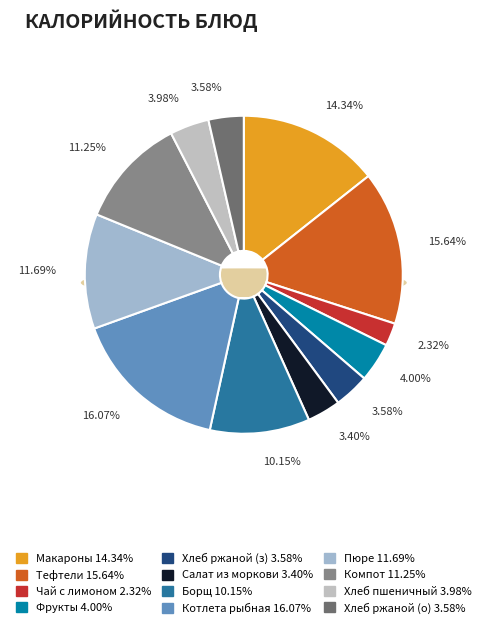

Approximately how many times larger is the value at Чай с лимоном и сахаром compared to Котлета или биточек рыбные с соусом?

0.1